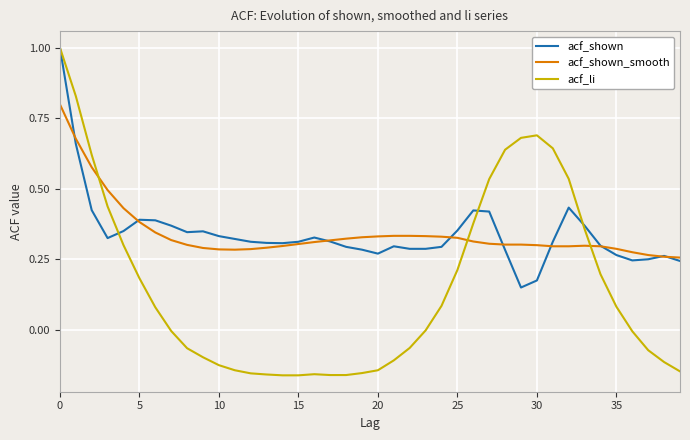

Which series has the widest spread of values?

acf_li